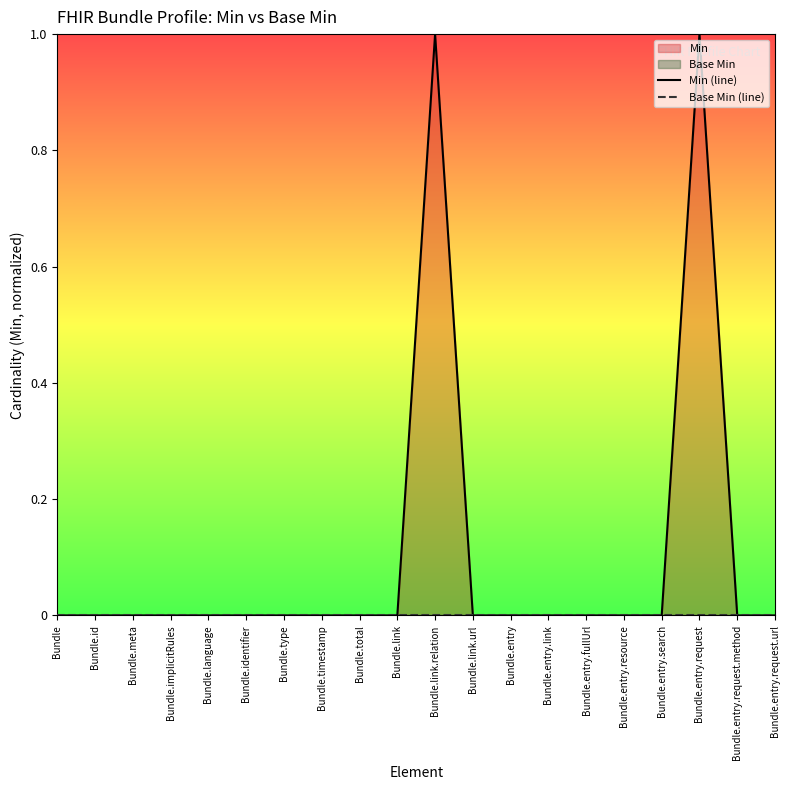

How many data points in Min (line) are above 0?

2